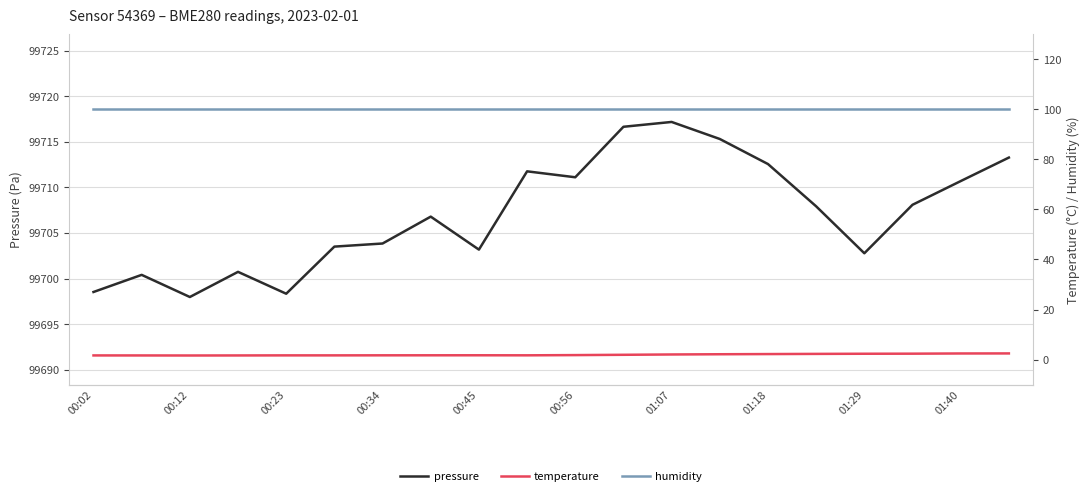

How many interior local peaks does the pressure series have?

5